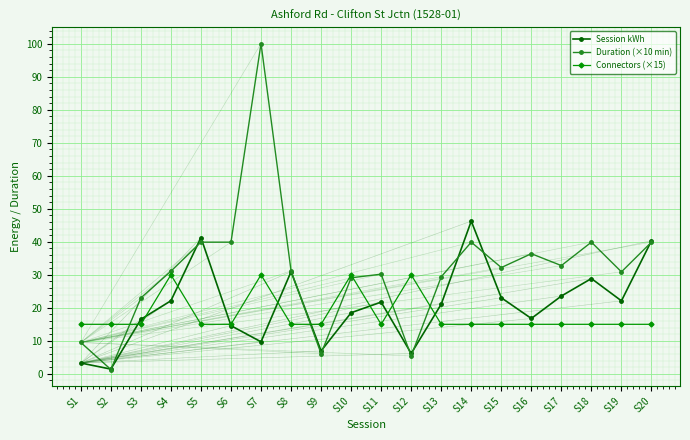

What is the sum of all Connectors (×15) values?

360.0